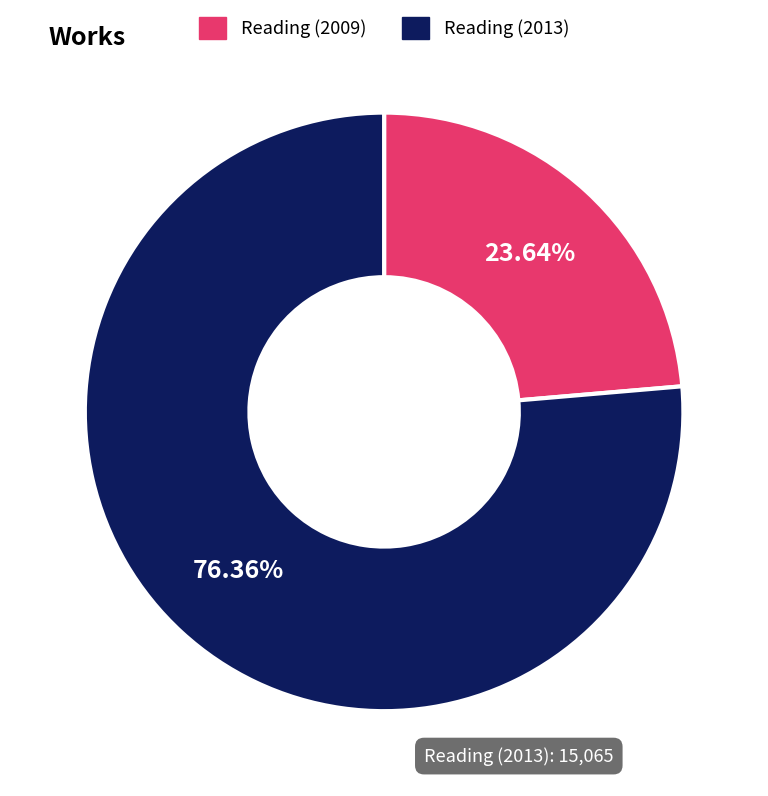

Is there a majority slice in this chart?

Yes